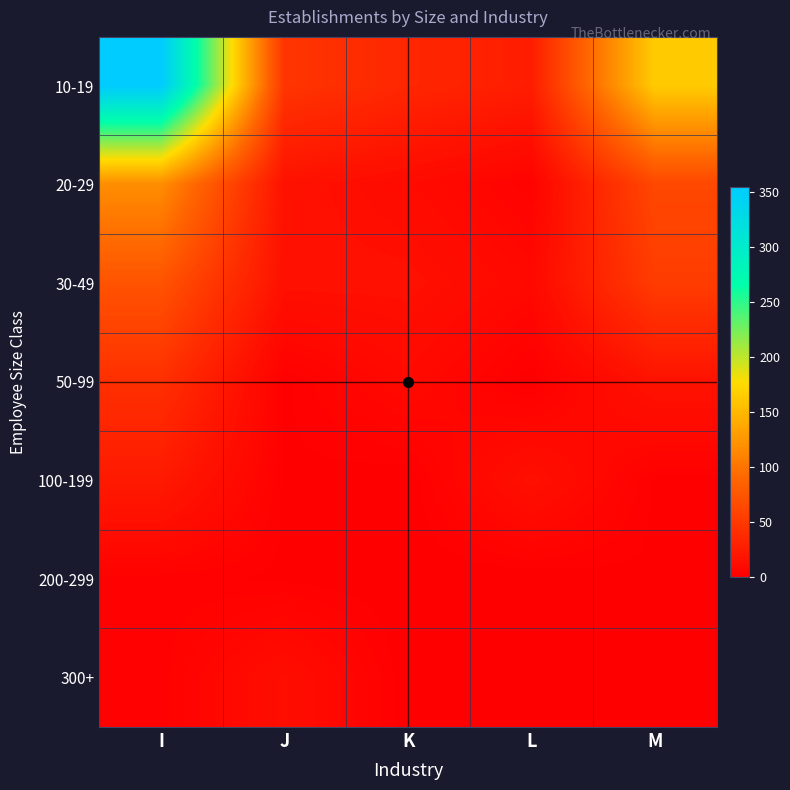

List the series in order of their peak value, highest first.

10-19, 20-29, 30-49, 50-99, 100-199, 300+, 200-299